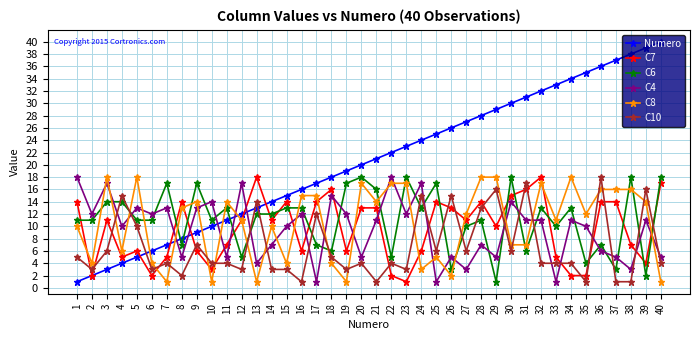

Reading right to left, what are all the values shown in this chart?

Numero: 40=40	39=39	38=38	37=37	36=36	35=35	34=34	33=33	32=32	31=31	30=30	29=29	28=28	27=27	26=26	25=25	24=24	23=23	22=22	21=21	20=20	19=19	18=18	17=17	16=16	15=15	14=14	13=13	12=12	11=11	10=10	9=9	8=8	7=7	6=6	5=5	4=4	3=3	2=2	1=1
C7: 40=17	39=4	38=7	37=14	36=14	35=2	34=2	33=5	32=18	31=16	30=15	29=10	28=14	27=11	26=13	25=14	24=6	23=1	22=2	21=13	20=13	19=6	18=16	17=14	16=6	15=14	14=11	13=18	12=11	11=7	10=3	9=6	8=14	7=5	6=2	5=6	4=5	3=11	2=2	1=14
C6: 40=18	39=2	38=18	37=3	36=7	35=4	34=13	33=10	32=13	31=6	30=18	29=1	28=11	27=10	26=3	25=17	24=13	23=18	22=5	21=16	20=18	19=17	18=6	17=7	16=13	15=13	14=12	13=12	12=5	11=13	10=11	9=17	8=7	7=17	6=11	5=11	4=14	3=14	2=11	1=11
C4: 40=5	39=11	38=3	37=5	36=6	35=10	34=11	33=1	32=11	31=11	30=14	29=5	28=7	27=3	26=5	25=1	24=17	23=12	22=18	21=11	20=5	19=12	18=15	17=1	16=12	15=10	14=7	13=4	12=17	11=5	10=14	9=13	8=5	7=13	6=12	5=13	4=10	3=17	2=12	1=18
C8: 40=1	39=14	38=16	37=16	36=16	35=12	34=18	33=11	32=17	31=7	30=7	29=18	28=18	27=12	26=2	25=5	24=3	23=17	22=17	21=14	20=17	19=1	18=4	17=15	16=15	15=4	14=10	13=1	12=11	11=14	10=1	9=14	8=13	7=1	6=4	5=18	4=6	3=18	2=4	1=10
C10: 40=4	39=16	38=1	37=1	36=18	35=1	34=4	33=4	32=4	31=17	30=6	29=16	28=13	27=6	26=15	25=6	24=15	23=3	22=4	21=1	20=4	19=3	18=5	17=12	16=1	15=3	14=3	13=14	12=3	11=4	10=4	9=7	8=2	7=4	6=3	5=10	4=15	3=6	2=3	1=5